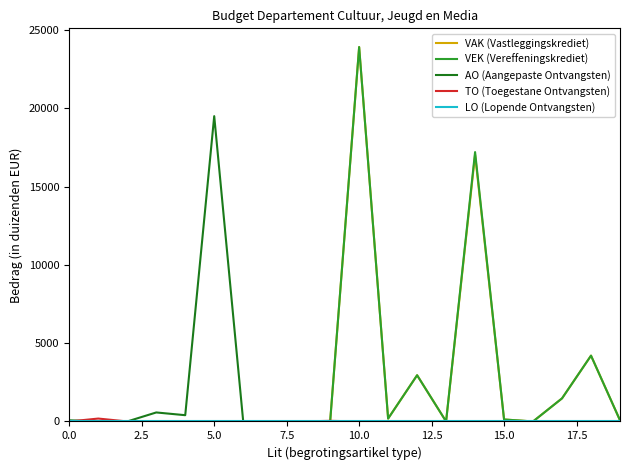

What is the greatest value displayed?

23913